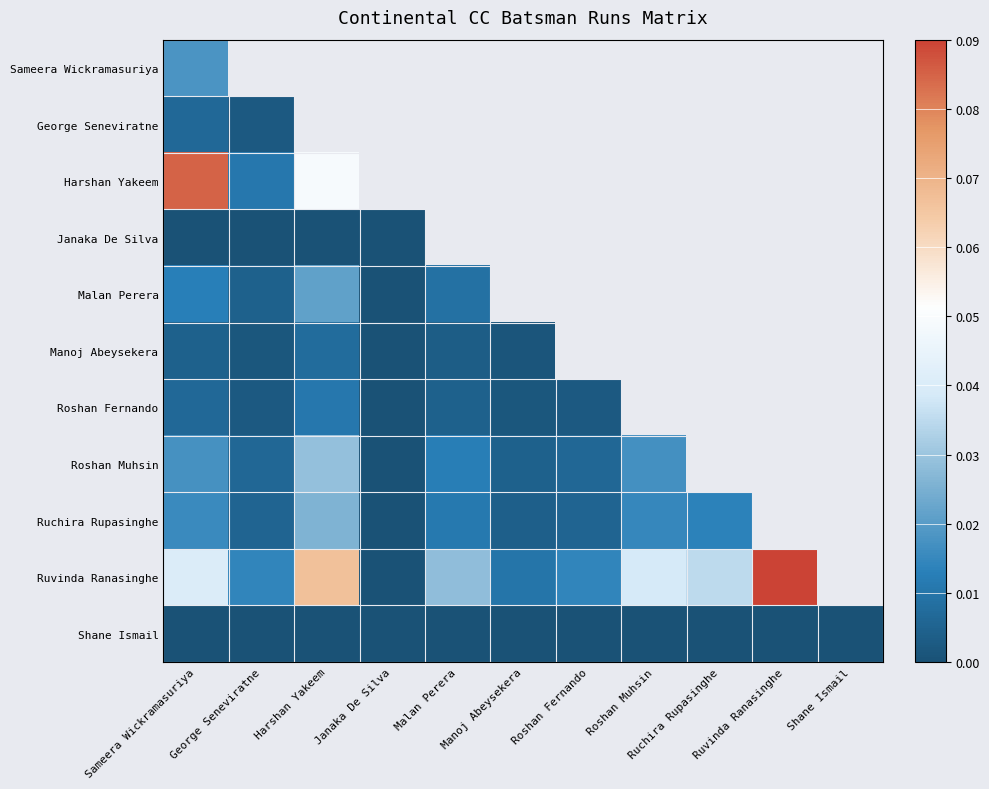

Which series has the largest total across all categories?

Shane Ismail